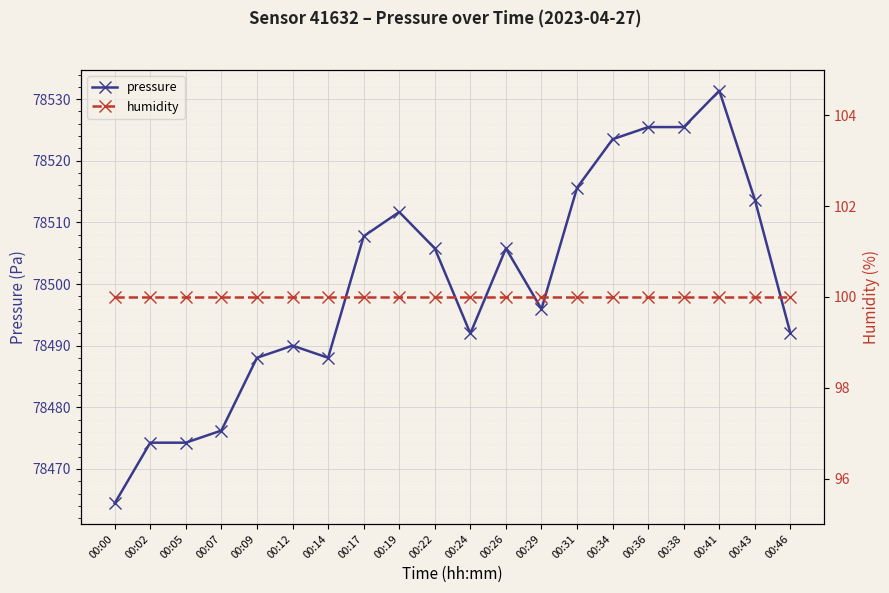

Rank the series at 00:00 from lowest to highest value.

humidity, pressure